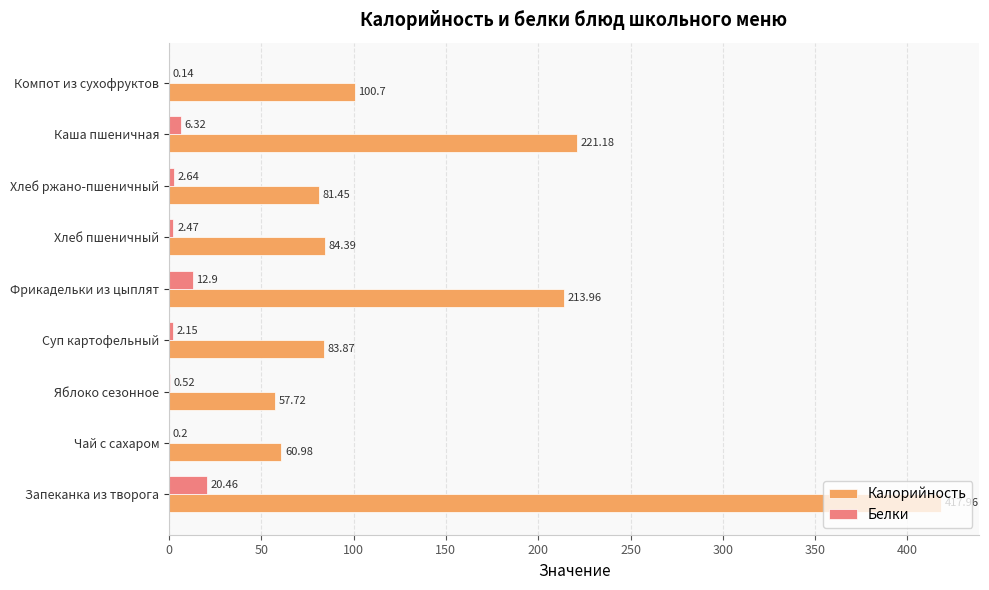

At which category is the sum across all series the highest?

Запеканка из творога